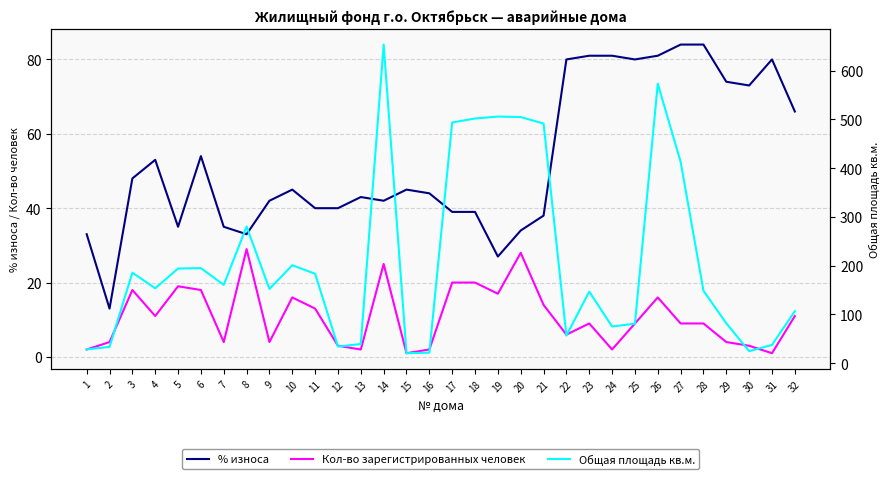

How many interior local valleys does the Общая площадь кв.м. series have?

8